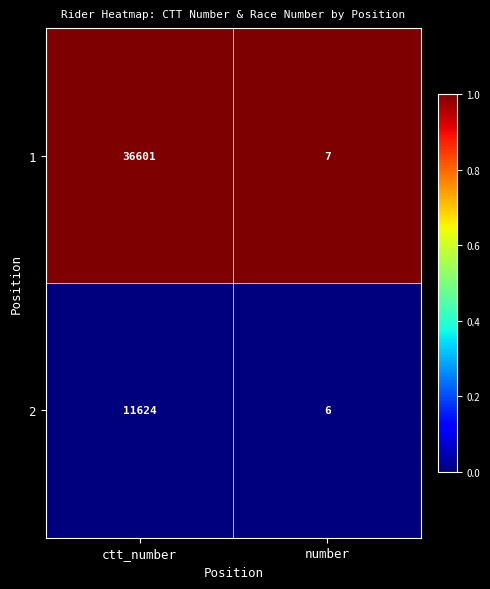

True or false: 1 has a value of 7 at number.

True